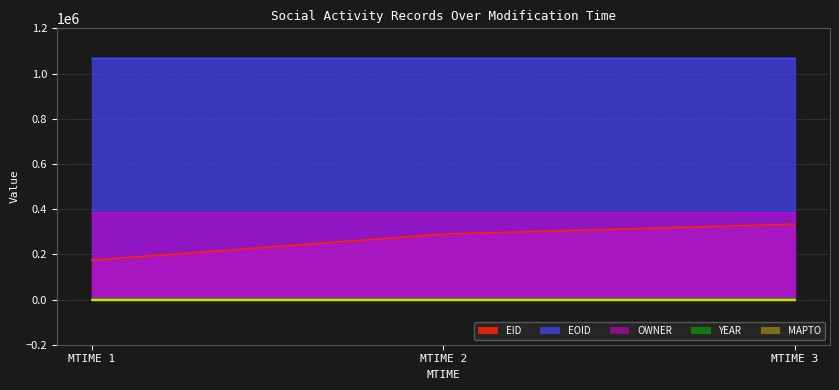

What is the total value across all series at 2023-02-03T05:42:51?

1785289